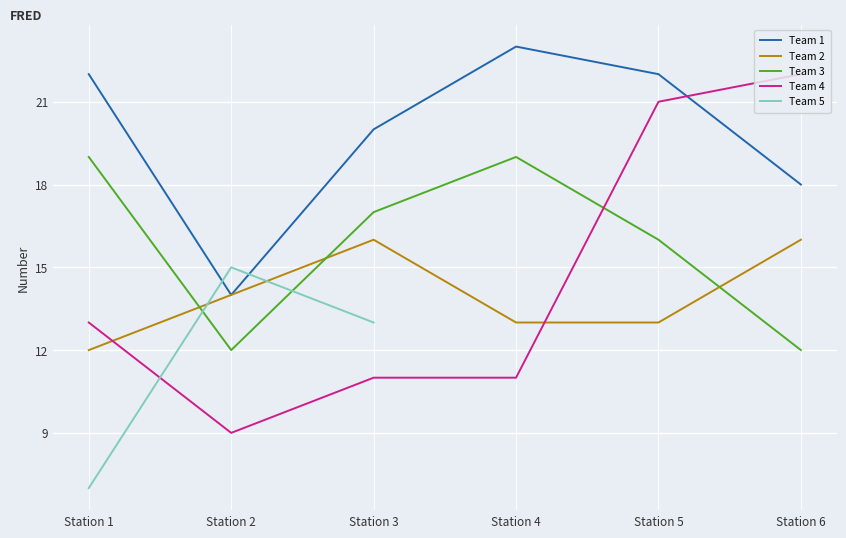

Between Station 3 and Station 5, which series saw the biggest shift?

Team 4